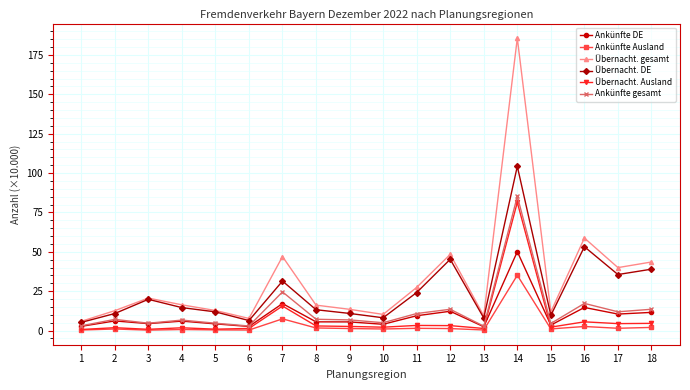

In Übernacht. gesamt, how many points are lower than both neighbors (excluding endpoints)?

5